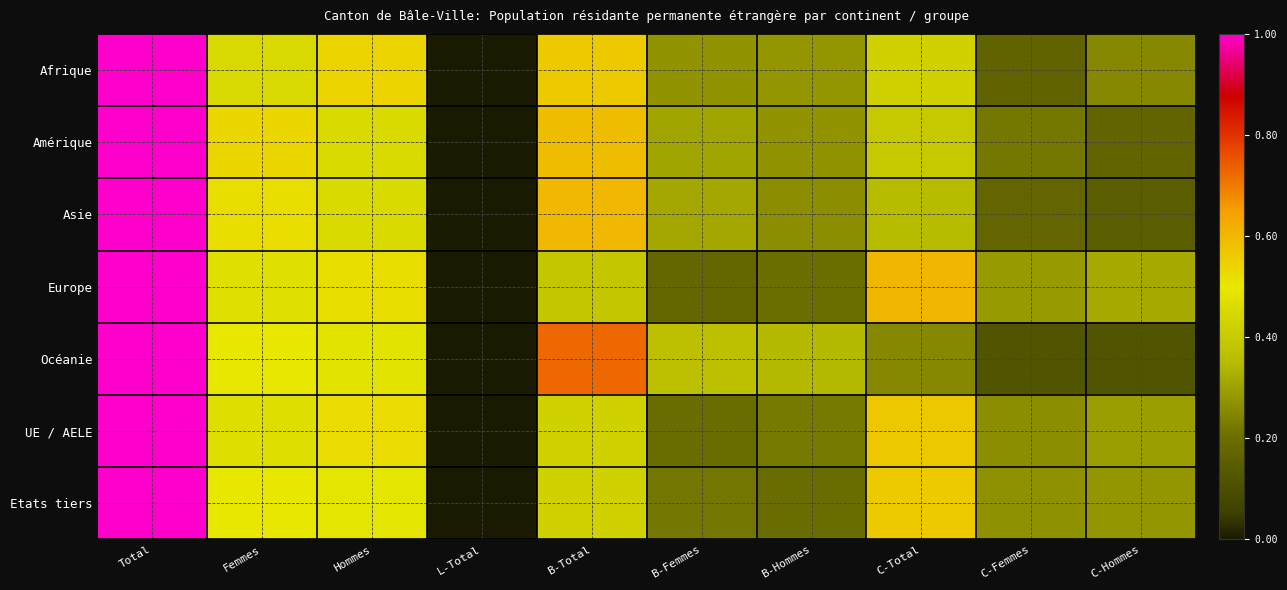

Reading left to right, what are all the values shown in this chart?

Afrique: Total=1.0	Femmes=0.5	Hommes=0.5	L-Total=0.0	B-Total=0.6	B-Femmes=0.3	B-Hommes=0.3	C-Total=0.4	C-Femmes=0.2	C-Hommes=0.2
Amérique: Total=1.0	Femmes=0.5	Hommes=0.5	L-Total=0.0	B-Total=0.6	B-Femmes=0.3	B-Hommes=0.3	C-Total=0.4	C-Femmes=0.2	C-Hommes=0.2
Asie: Total=1.0	Femmes=0.5	Hommes=0.5	L-Total=0.0	B-Total=0.6	B-Femmes=0.3	B-Hommes=0.3	C-Total=0.4	C-Femmes=0.2	C-Hommes=0.2
Europe: Total=1.0	Femmes=0.5	Hommes=0.5	L-Total=0.0	B-Total=0.4	B-Femmes=0.2	B-Hommes=0.2	C-Total=0.6	C-Femmes=0.3	C-Hommes=0.3
Océanie: Total=1.0	Femmes=0.5	Hommes=0.5	L-Total=0.0	B-Total=0.7	B-Femmes=0.4	B-Hommes=0.3	C-Total=0.3	C-Femmes=0.1	C-Hommes=0.1
UE / AELE: Total=1.0	Femmes=0.5	Hommes=0.5	L-Total=0.0	B-Total=0.4	B-Femmes=0.2	B-Hommes=0.2	C-Total=0.6	C-Femmes=0.3	C-Hommes=0.3
Etats tiers: Total=1.0	Femmes=0.5	Hommes=0.5	L-Total=0.0	B-Total=0.4	B-Femmes=0.2	B-Hommes=0.2	C-Total=0.6	C-Femmes=0.3	C-Hommes=0.3